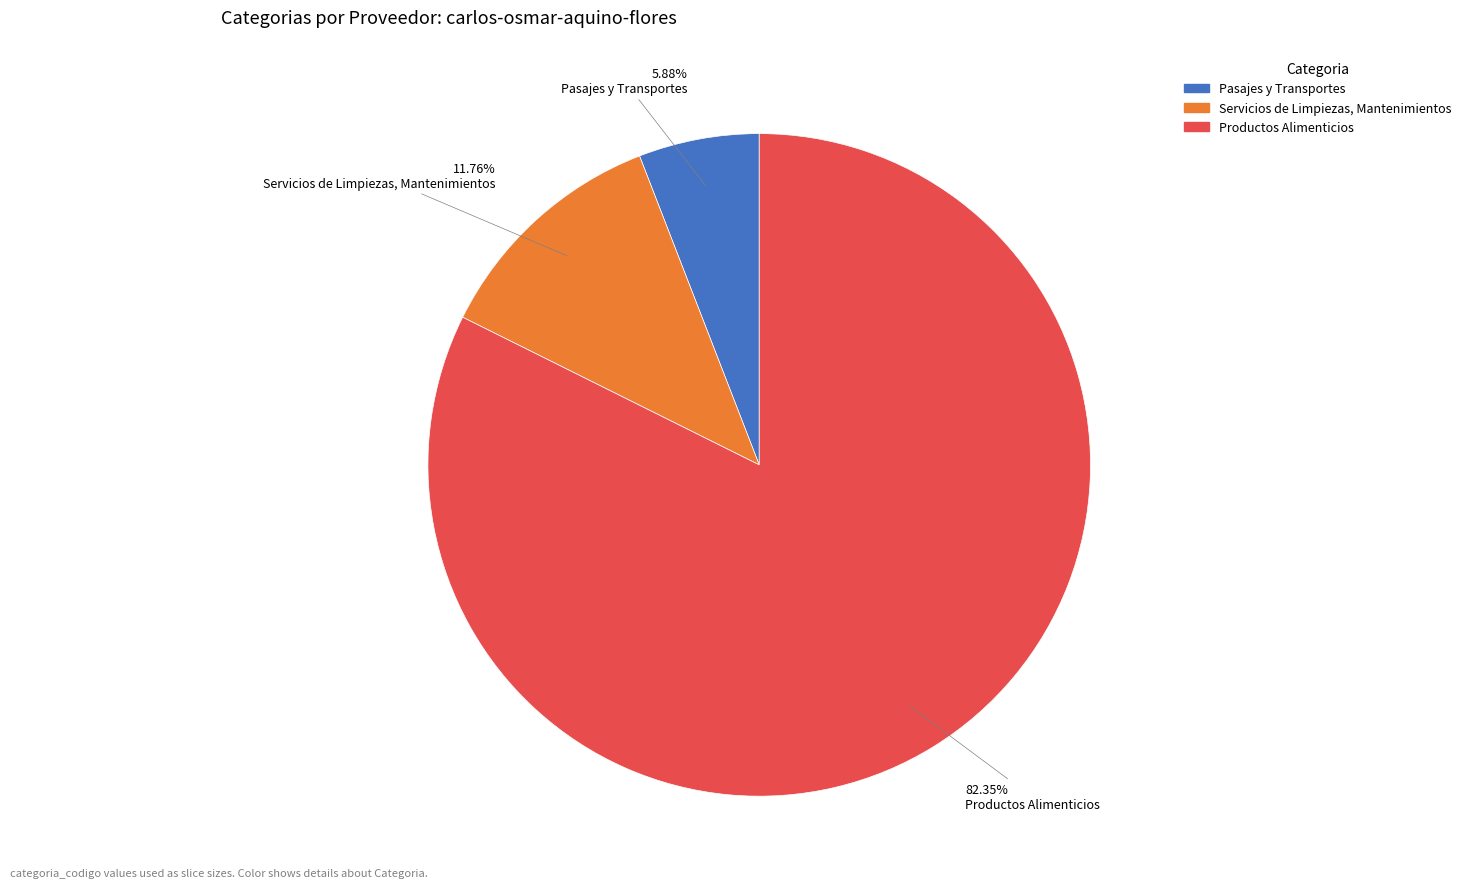

How much of the chart is everything except Pasajes y Transportes?

94.1%